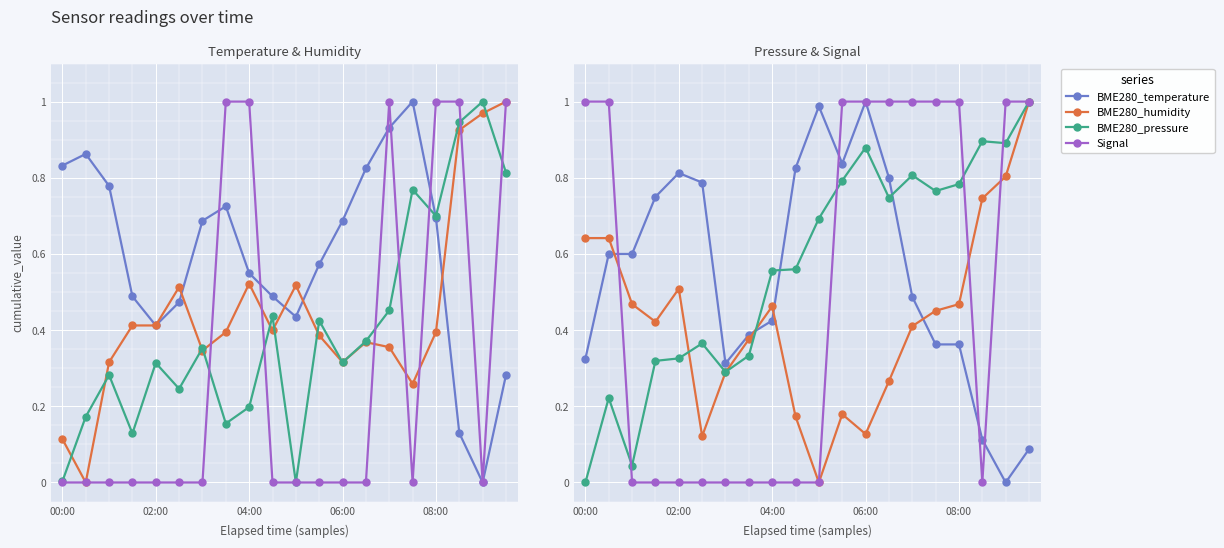

What is the spread (max minus min) of values at 02:00?

0.8